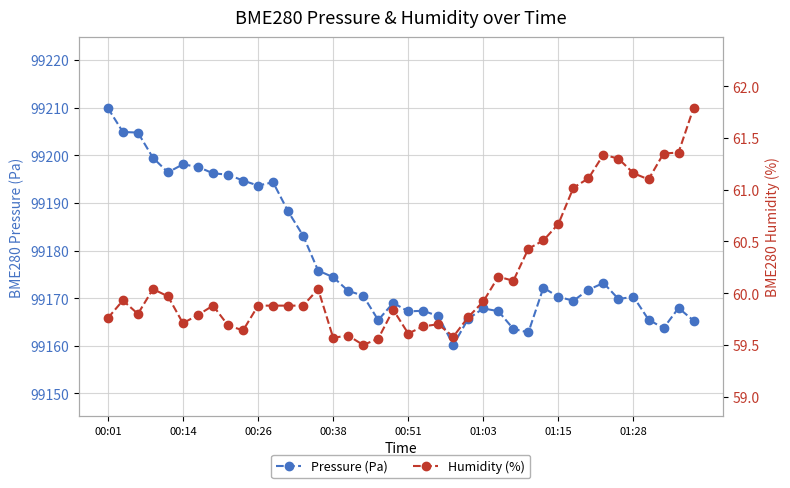

Reading left to right, transcribe all the data shown in this chart.

Pressure (Pa): 99209.9	99204.9	99204.8	99199.5	99196.4	99198.1	99197.6	99196.2	99195.9	99194.7	99193.6	99194.3	99188.2	99183.1	99175.8	99174.4	99171.5	99170.5	99165.4	99169.0	99167.2	99167.4	99166.2	99160.2	99165.7	99167.9	99167.3	99163.6	99162.8	99172.2	99170.3	99169.5	99171.8	99173.2	99169.8	99170.3	99165.5	99163.7	99167.9	99165.3
Humidity (%): 59.8	59.9	59.8	60.0	60.0	59.7	59.8	59.9	59.7	59.6	59.9	59.9	59.9	59.9	60.0	59.6	59.6	59.5	59.6	59.8	59.6	59.7	59.7	59.6	59.8	59.9	60.2	60.1	60.4	60.5	60.7	61.0	61.1	61.3	61.3	61.2	61.1	61.4	61.4	61.8